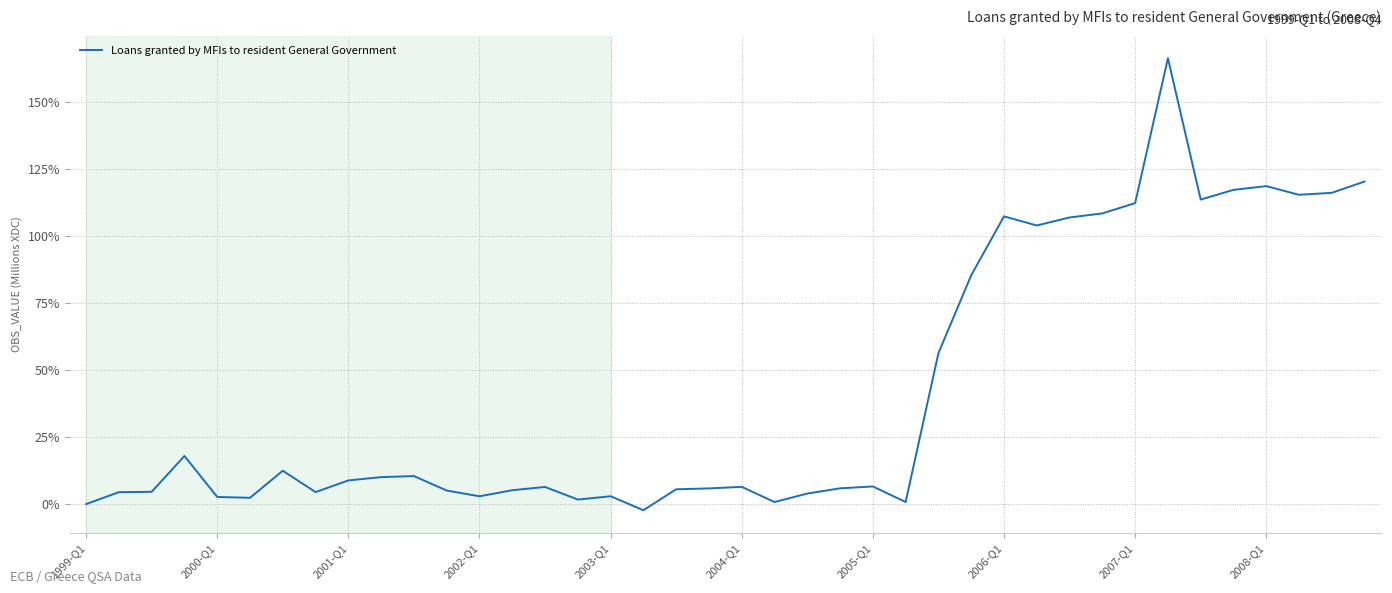

What is the difference between the maximum and minimum values?

168.5